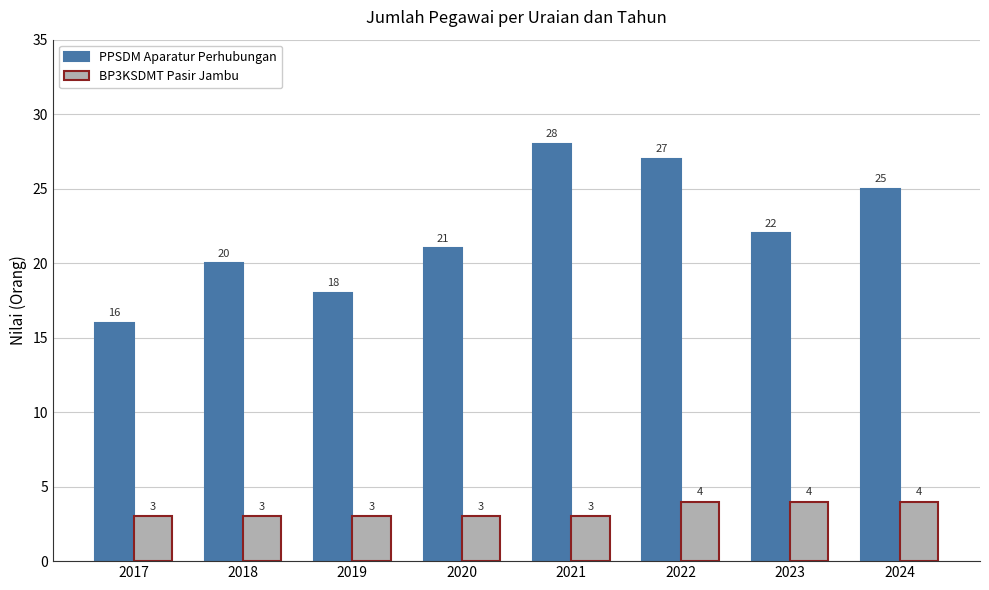

At which label is PPSDM Aparatur Perhubungan closest to 22?

2023